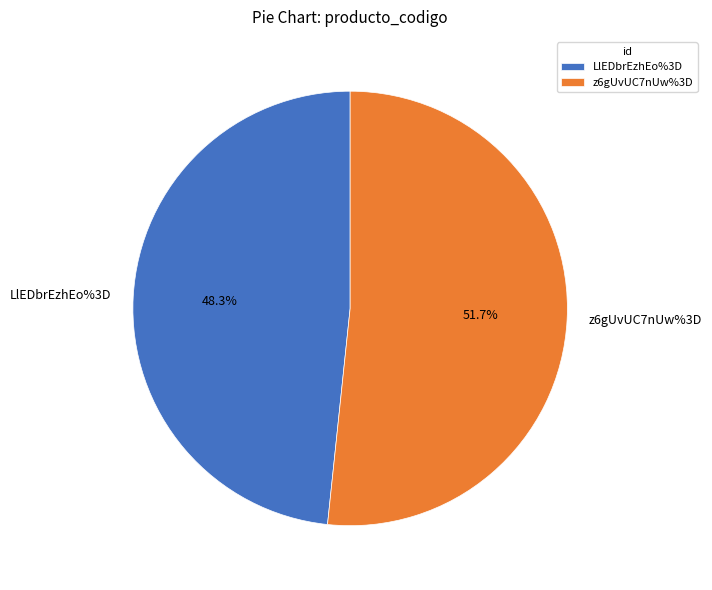

Does any single category account for the majority?

Yes